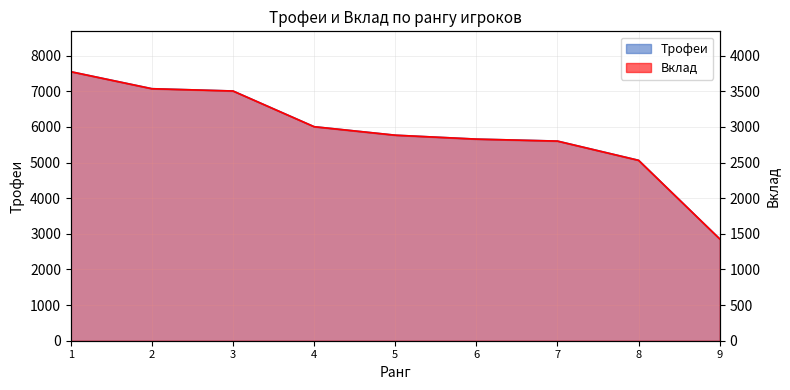

Rank the series at 3 from highest to lowest value.

Трофеи, Вклад